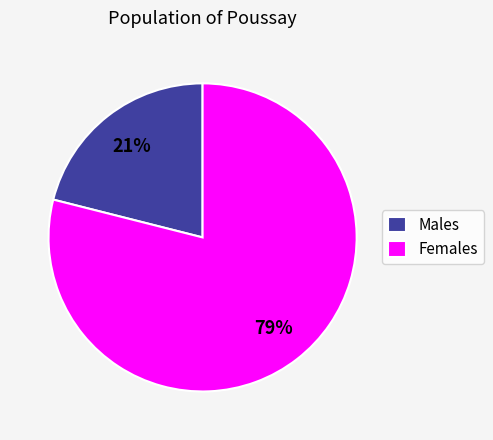

To the nearest percent, what portion does Males represent?

21%